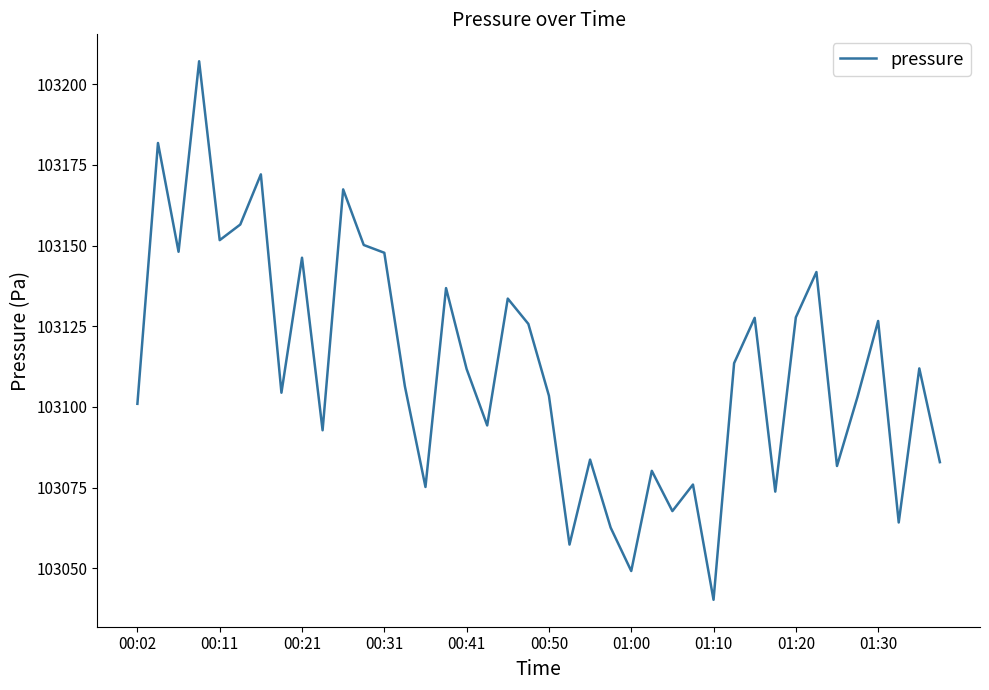

What is the minimum value shown in the chart?

103040.3